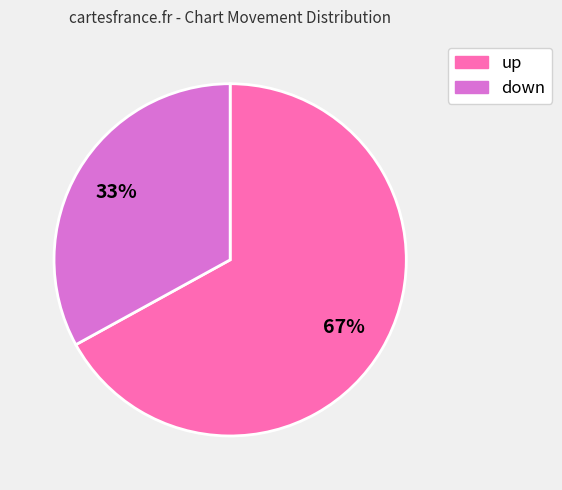

Which slice is the smallest?

down